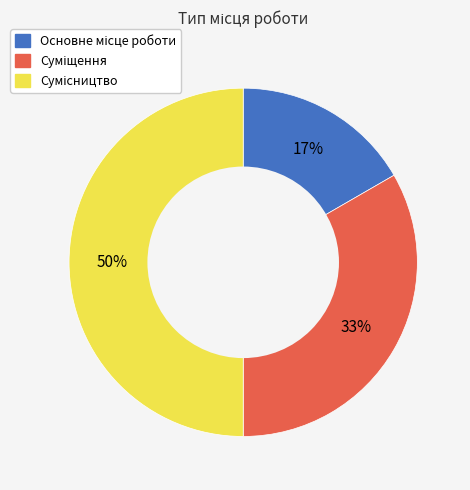

To the nearest percent, what is the difference between the largest and smallest slice percentages?

33%